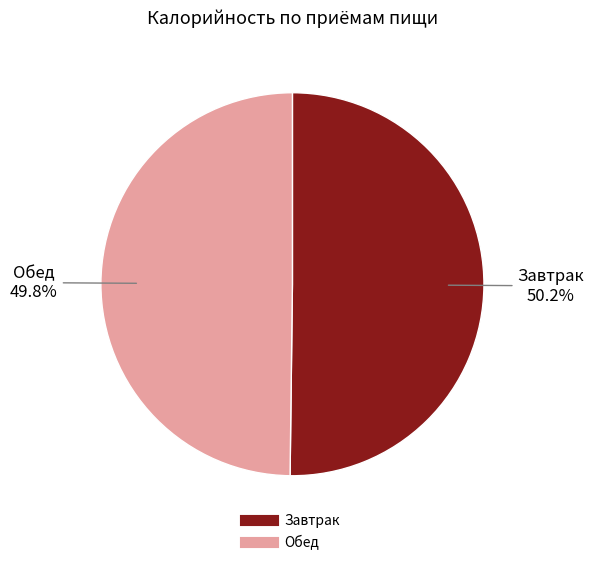

Does any single category account for the majority?

Yes